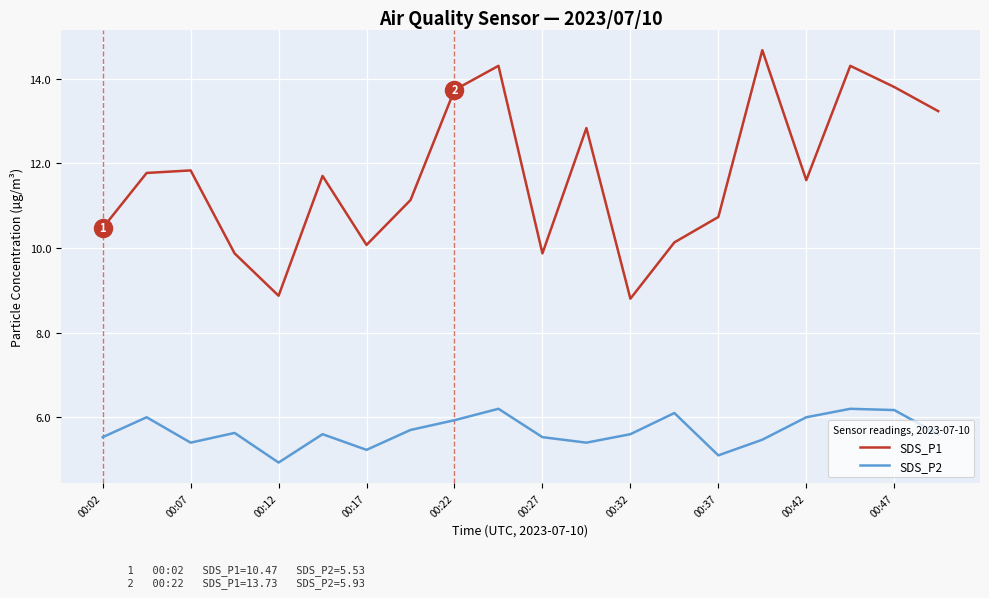

Which series has the largest total across all categories?

SDS_P1